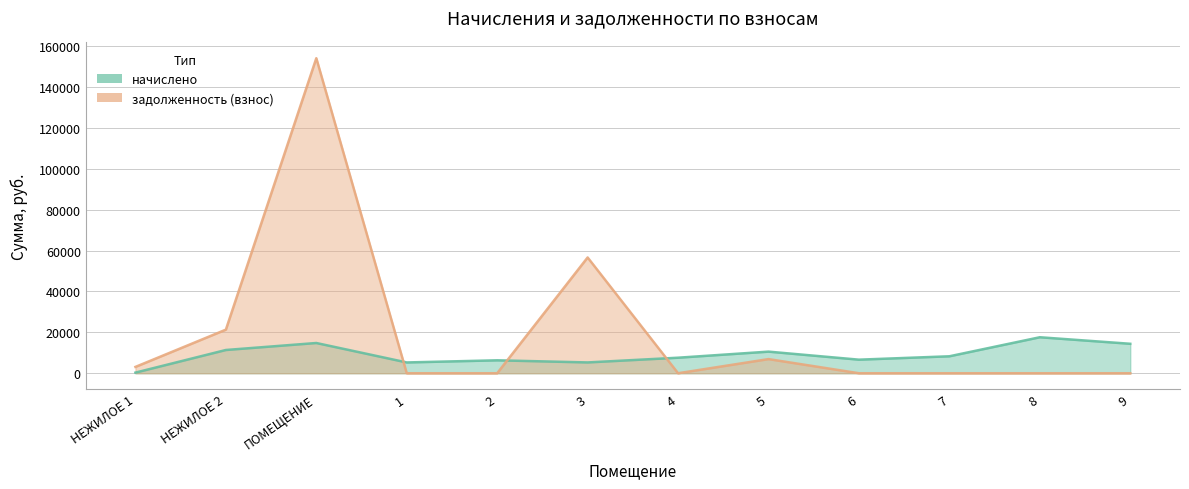

What are all the series names shown in the legend?

начислено, задолженность (взнос)